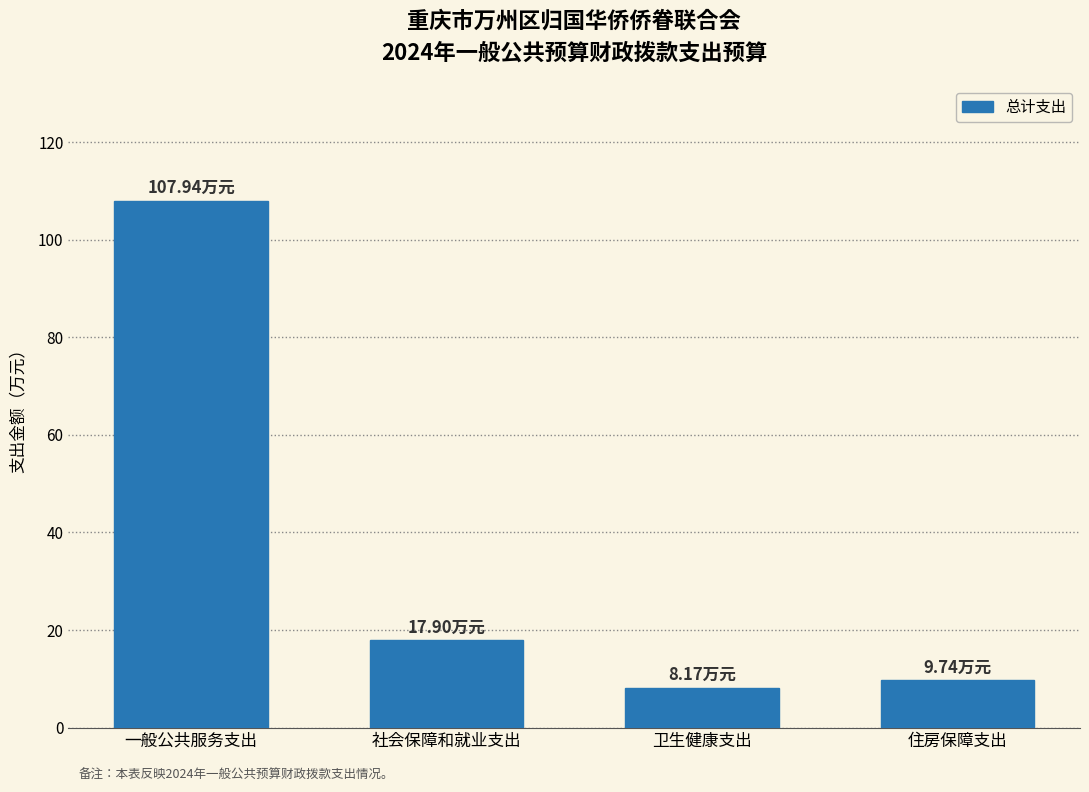

At which category does the chart reach its peak across all series?

一般公共服务支出